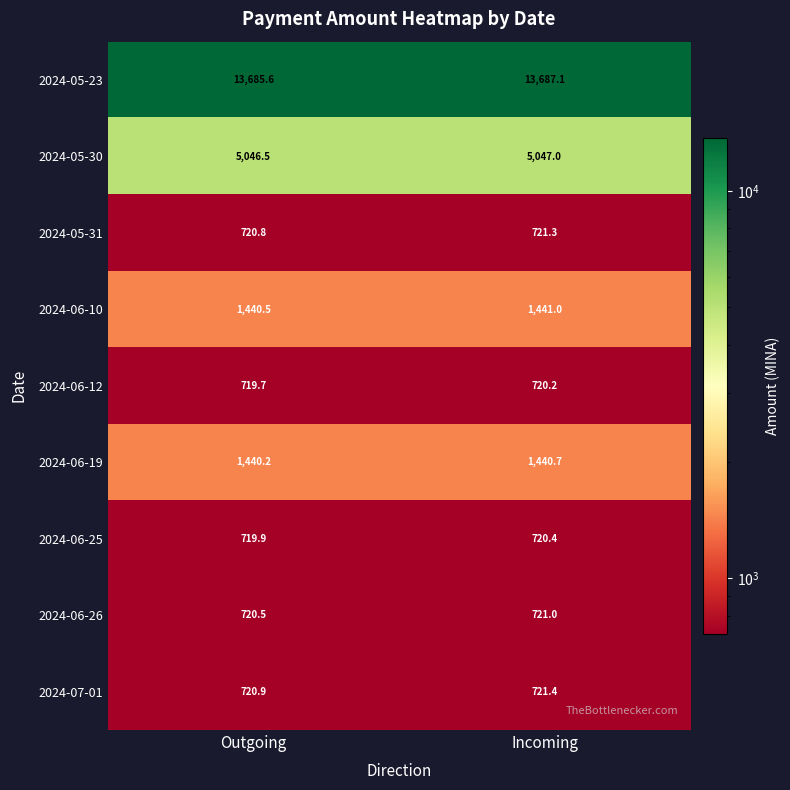

Which series changed the most between Outgoing and Incoming?

2024-05-23